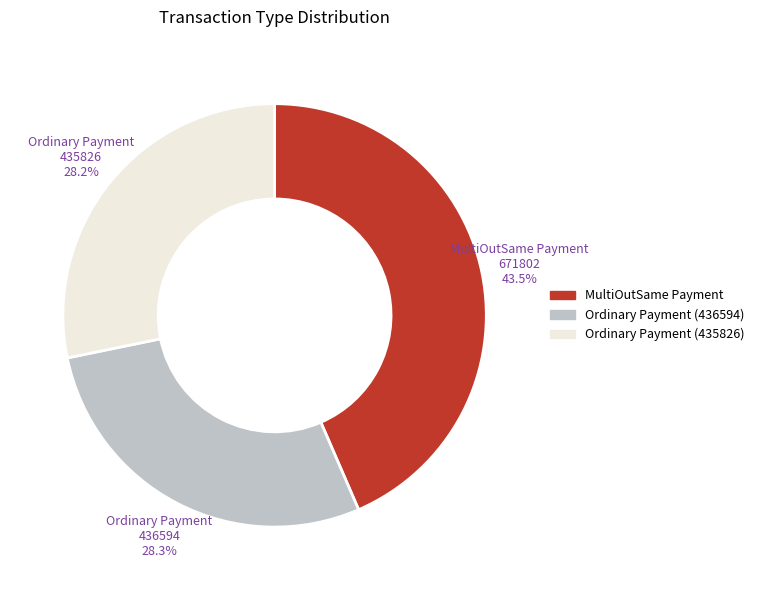

What is the largest slice in the pie chart?

MultiOutSame Payment